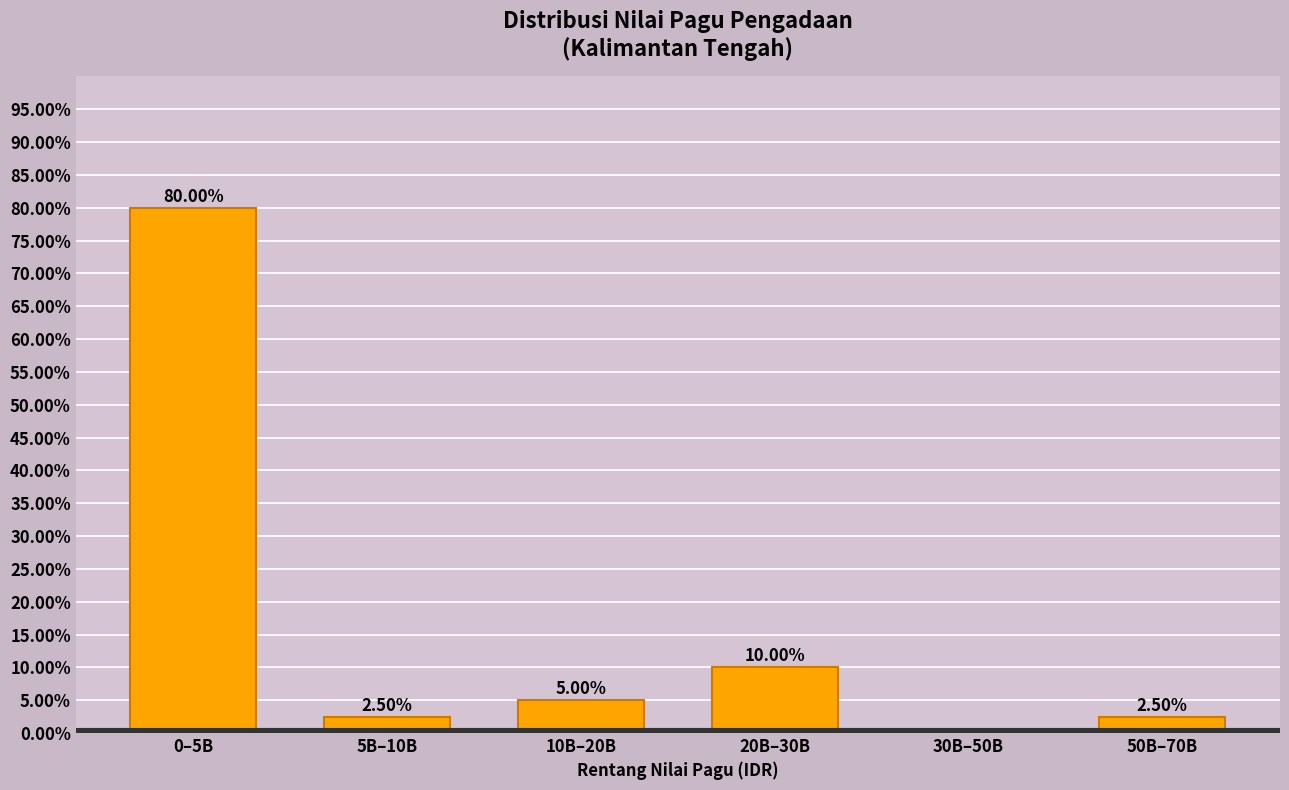

What is the sum of all values?

100.0